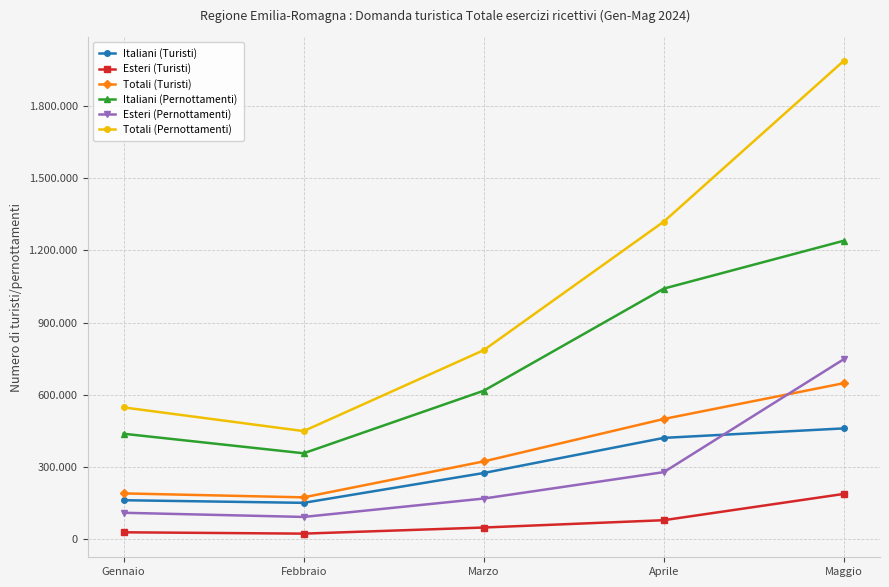

At which label does Totali (Pernottamenti) reach its peak?

Maggio